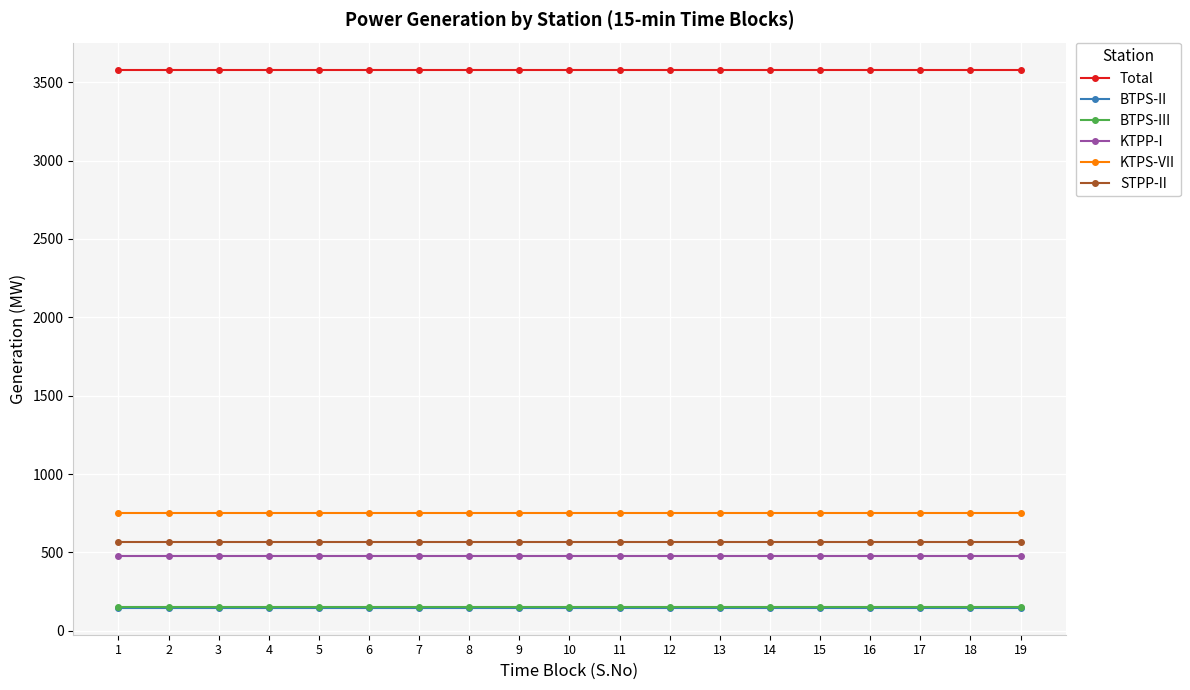

What is the spread (max minus min) of values at 17?

3434.2